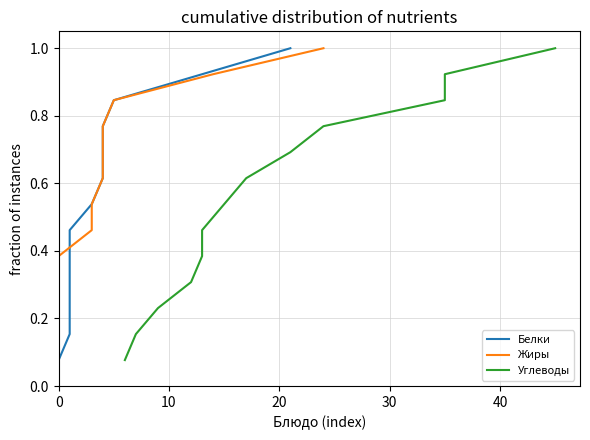

Does the chart have visible grid lines?

Yes